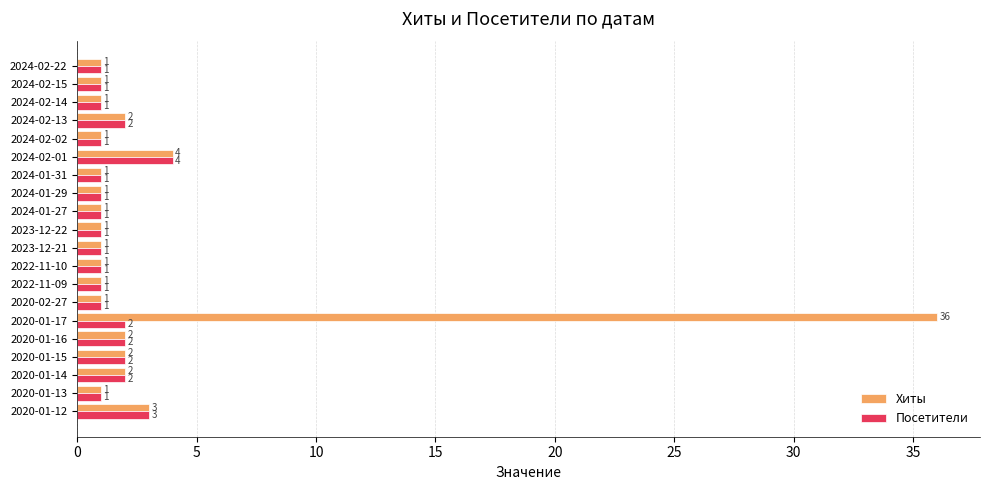

The value of Хиты at 2020-01-15 is 2. True or false?

True